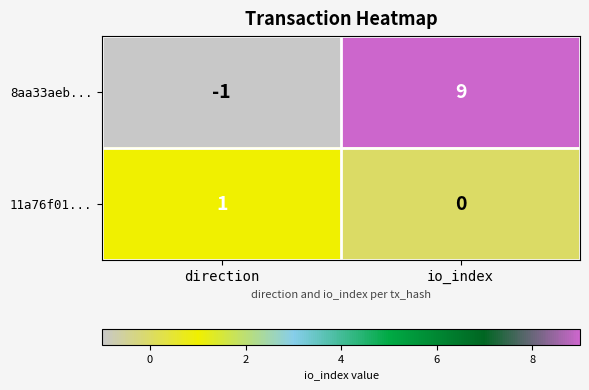

Which series changed the most between direction and io_index?

8aa33aeb...